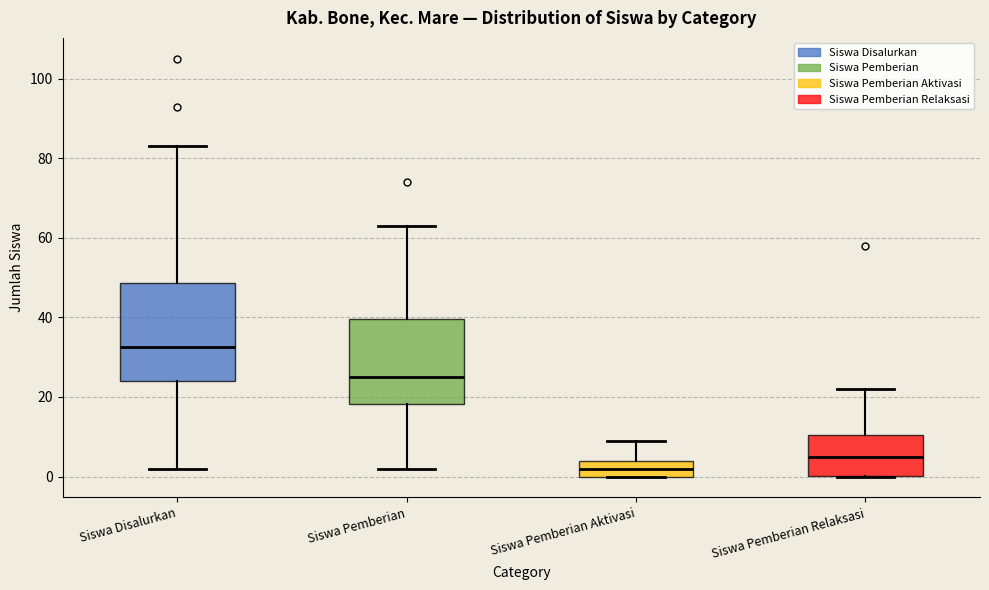

Reading left to right, transcribe this box plot: for each box, give where its median line is, the range the box spans, and where its two whiskers end, as read against the y-axis. The values are not printed on the chart, so give them approximately, as read against the axis.

Siswa Disalurkan: median 32, box 24 to 48, whiskers 2 to 84
Siswa Pemberian: median 26, box 18 to 40, whiskers 2 to 64
Siswa Pemberian Aktivasi: median 2, box 0 to 4, whiskers 0 to 10
Siswa Pemberian Relaksasi: median 6, box 0 to 10, whiskers 0 to 22